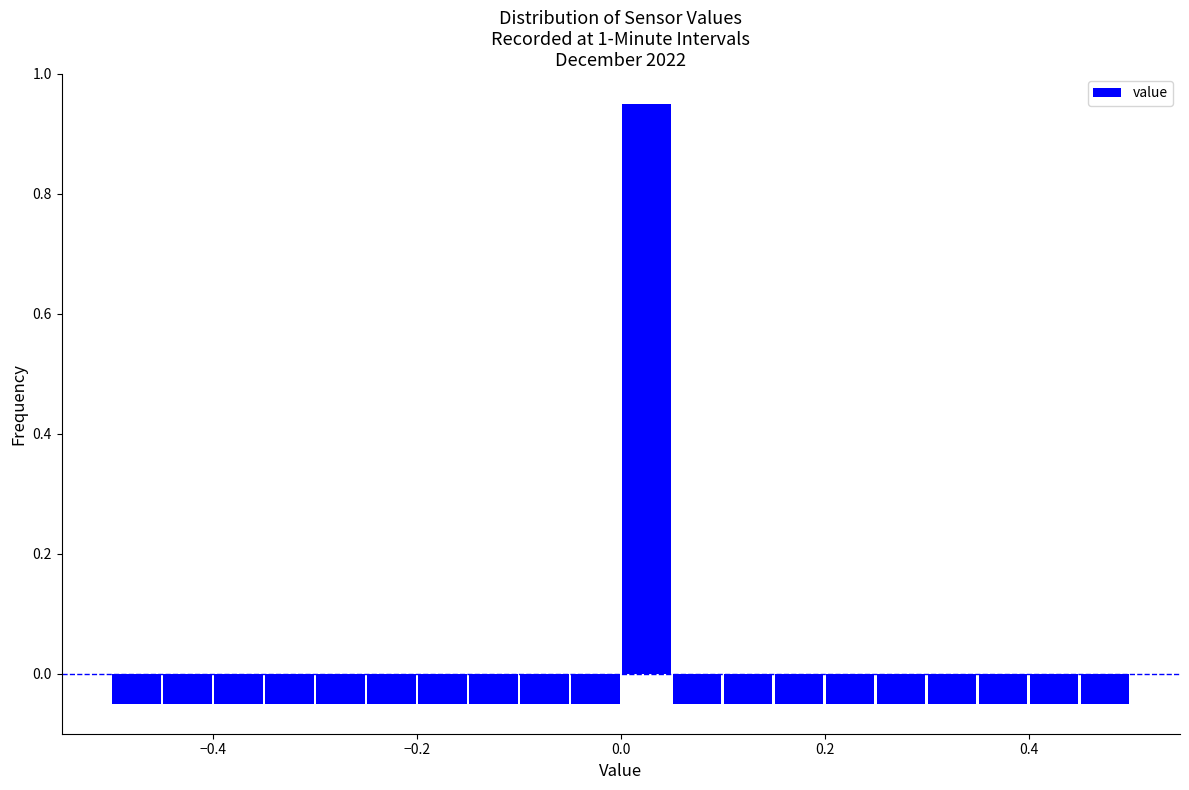

Around what value on the x-axis is the tallest bar? Give the approximate position of its centre, as read against the axis.

0.02